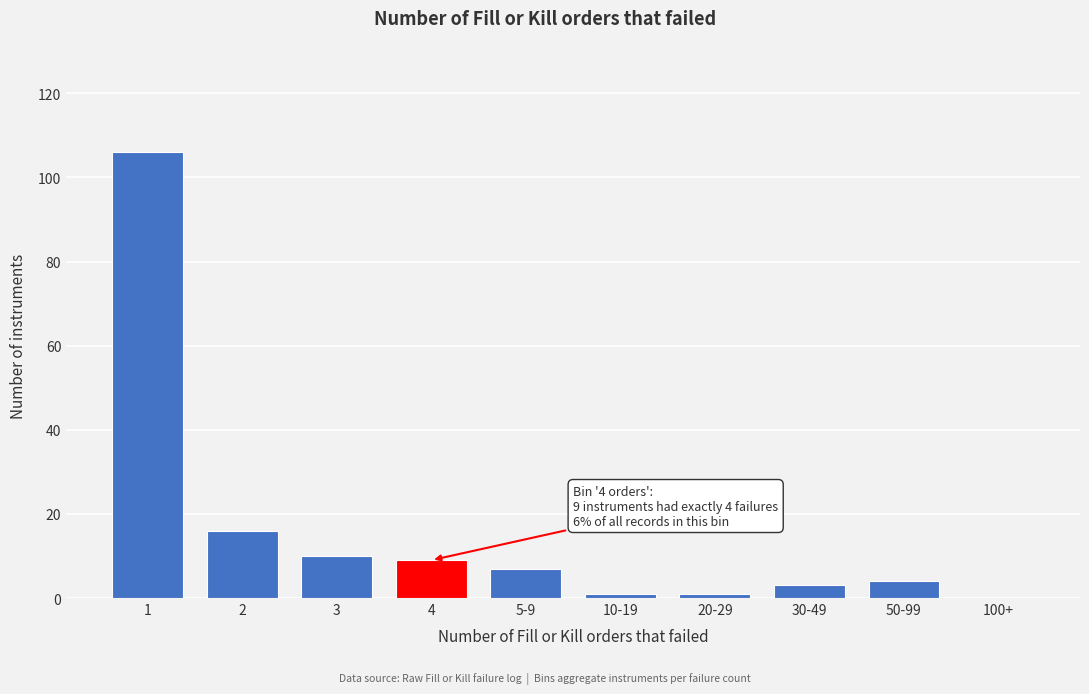

Reading left to right, list all the values displayed in this chart.

1=106	2=16	3=10	4=9	5-9=7	10-19=1	20-29=1	30-49=3	50-99=4	100+=0